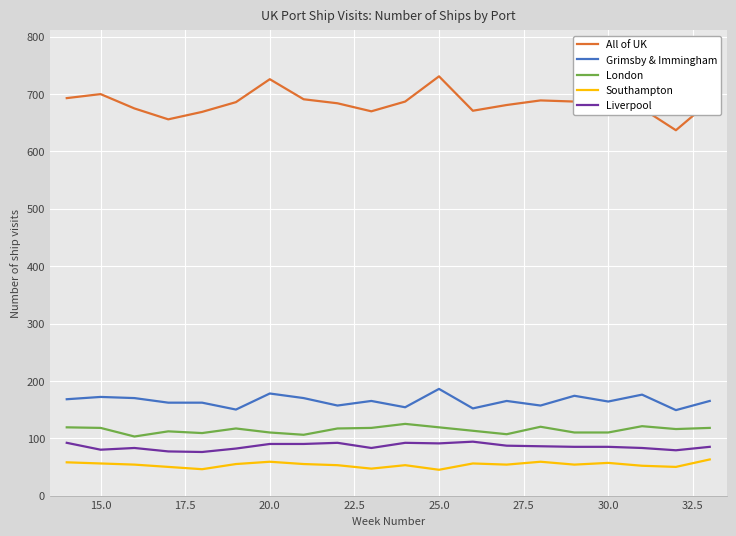

What is the difference between the maximum and second lowest values in the Liverpool series?

17